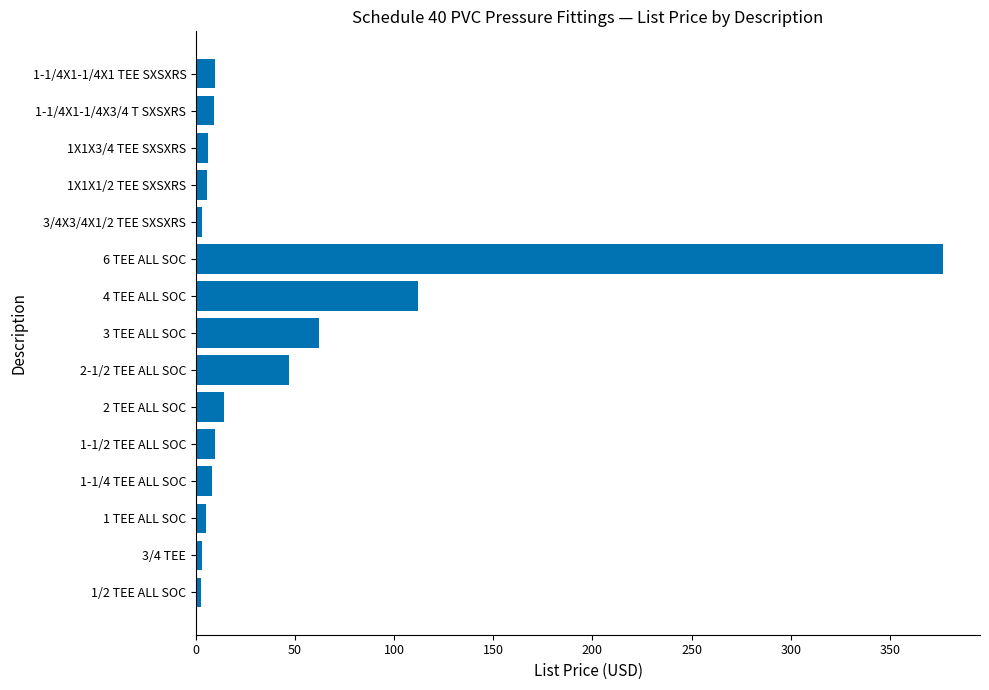

Is it true that the value at 4 TEE ALL SOC is 111.9?

True